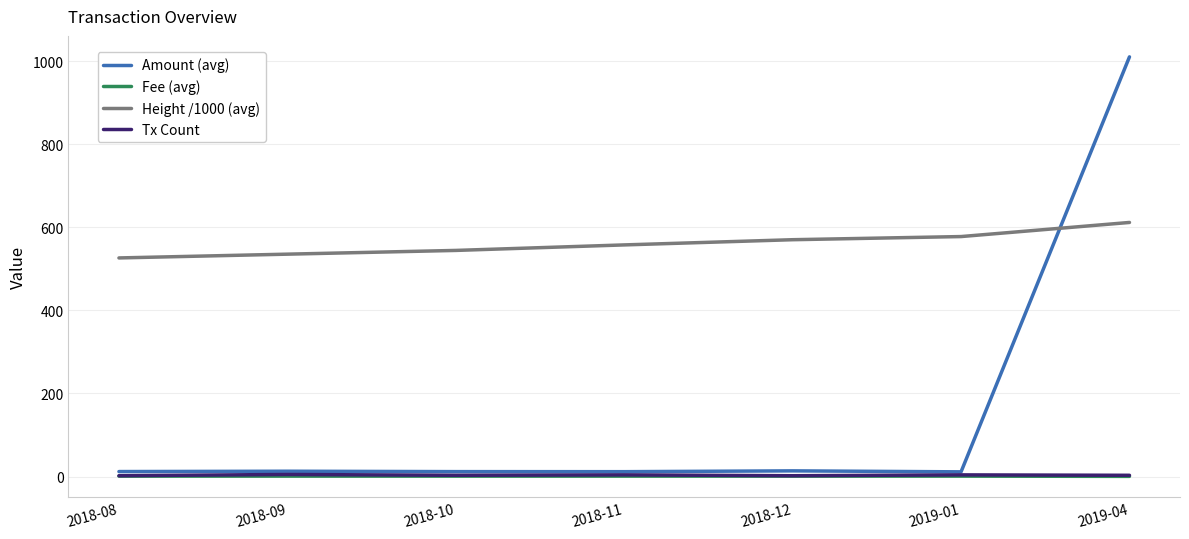

Where does the Tx Count series first go above 3?

2018-09